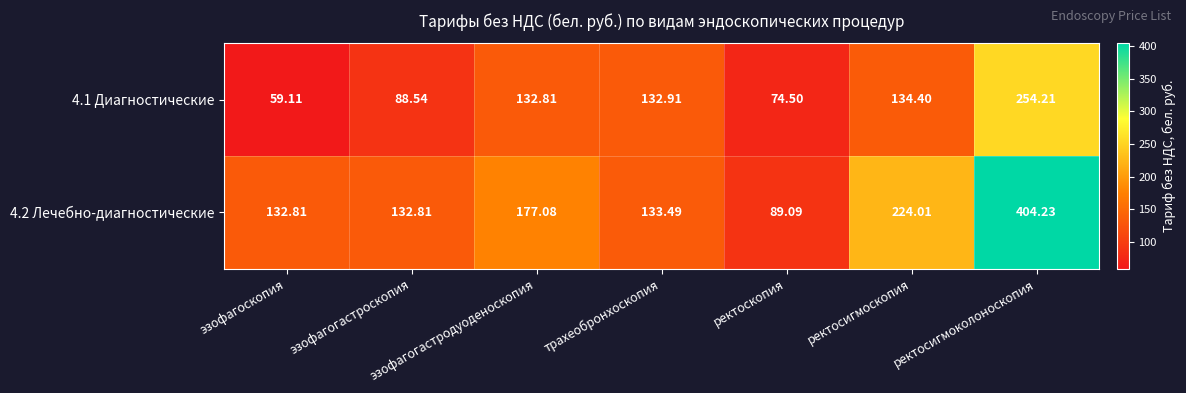

Which category has the highest value across all series?

ректосигмоколоноскопия